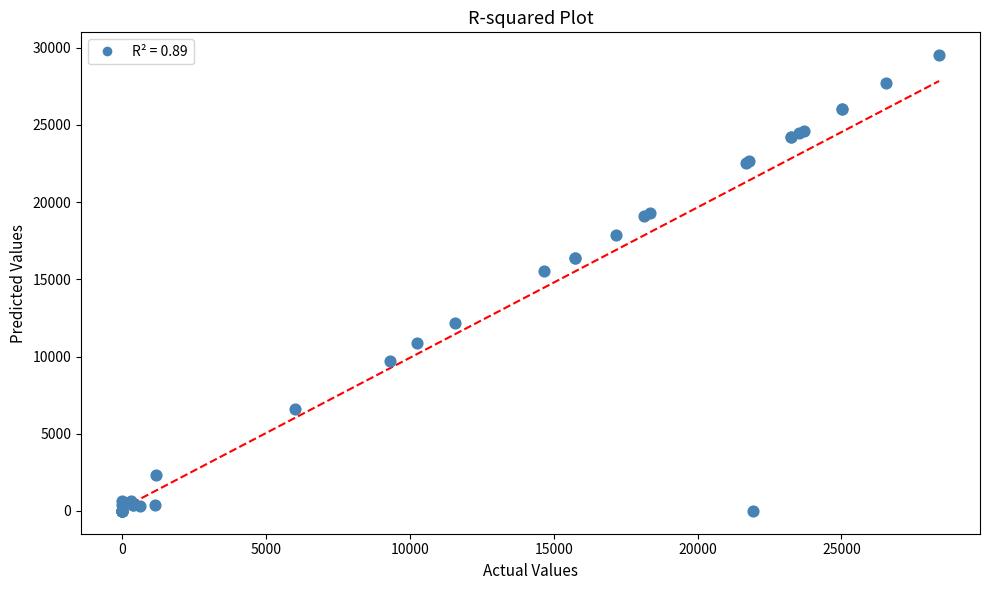

What Y value in the scatter plot is closest to 14760?

15538.5